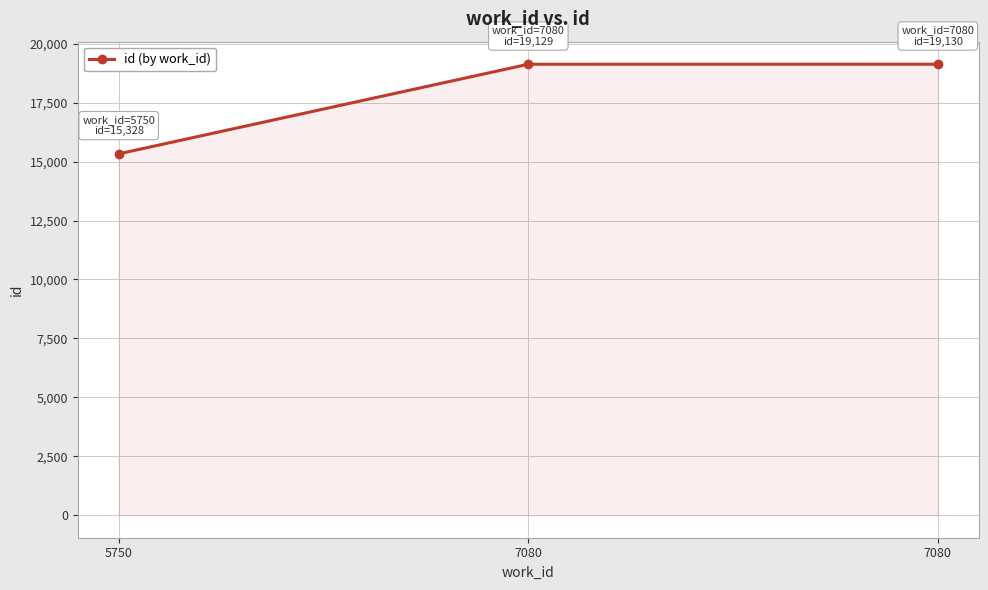

Is this an area chart (filled region under the line)?

Yes